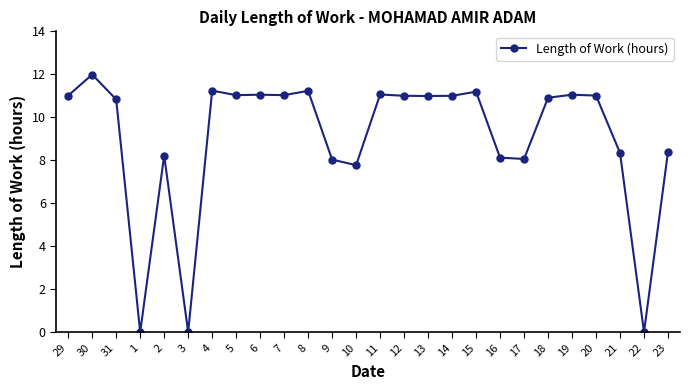

Which label corresponds to the largest value in the chart?

30